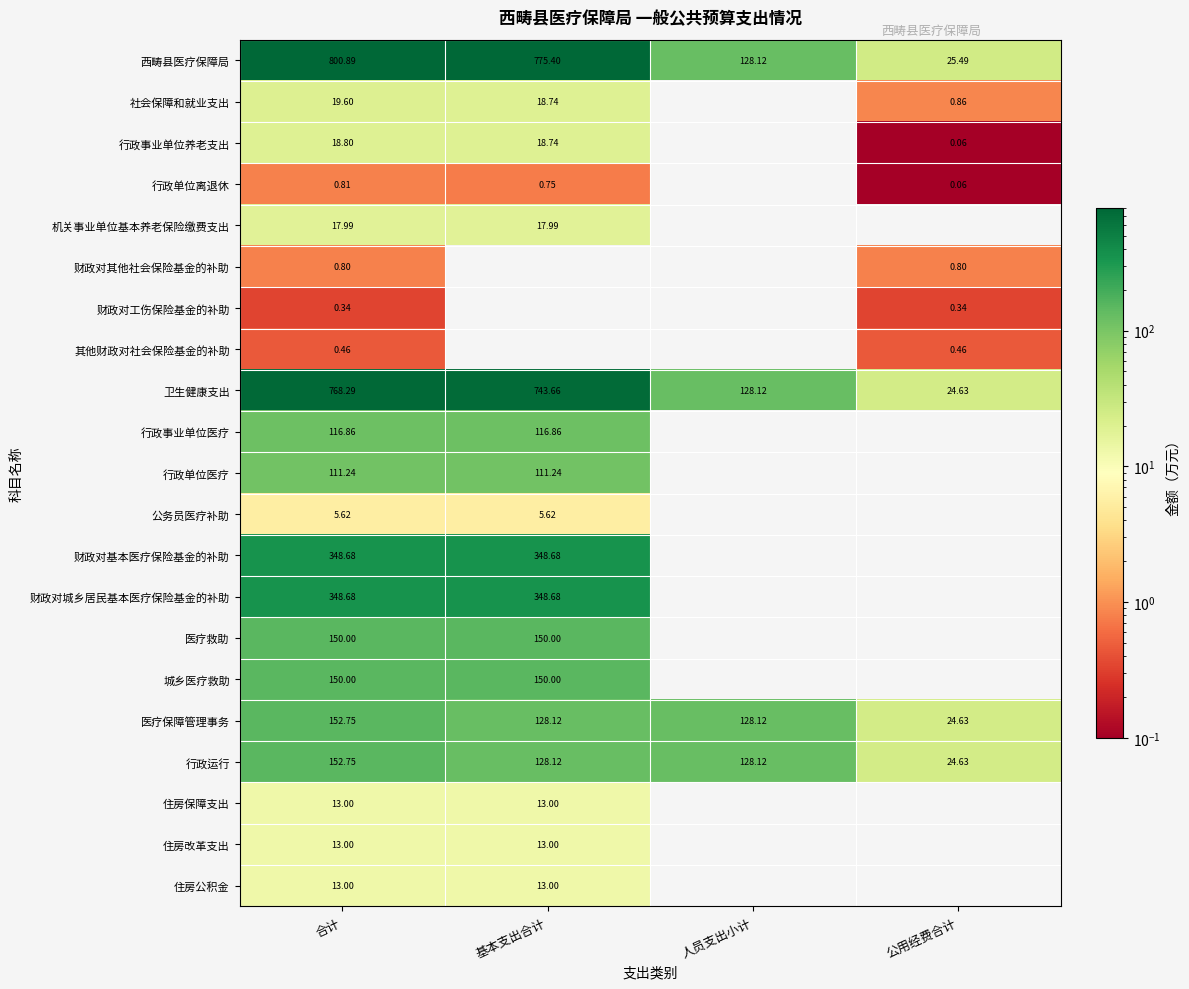

Where does the 西畴县医疗保障局 series first go above 775?

合计